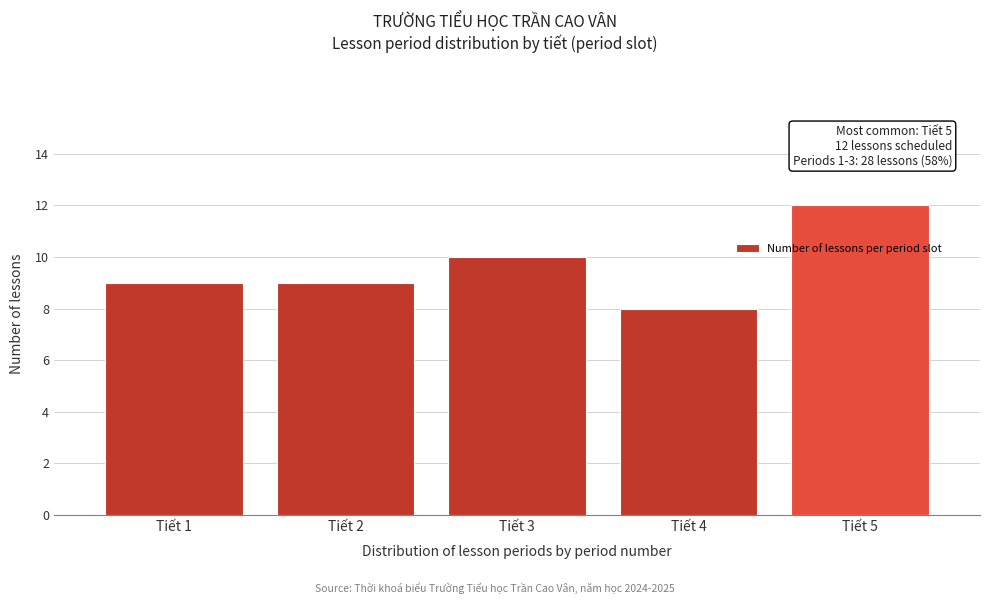

Reading right to left, transcribe all the data shown in this chart.

12	8	10	9	9